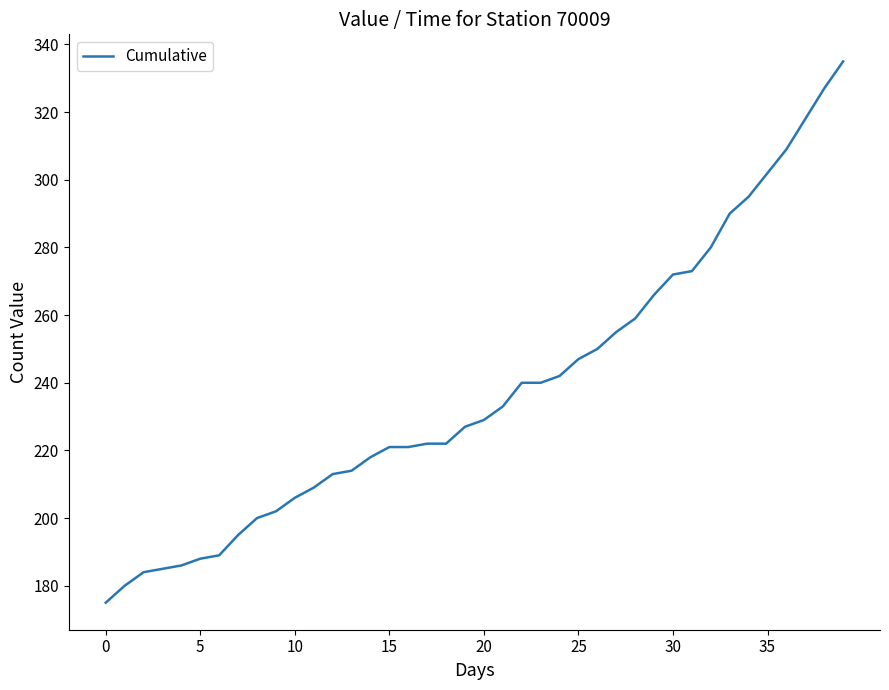

What is the greatest value displayed?

335